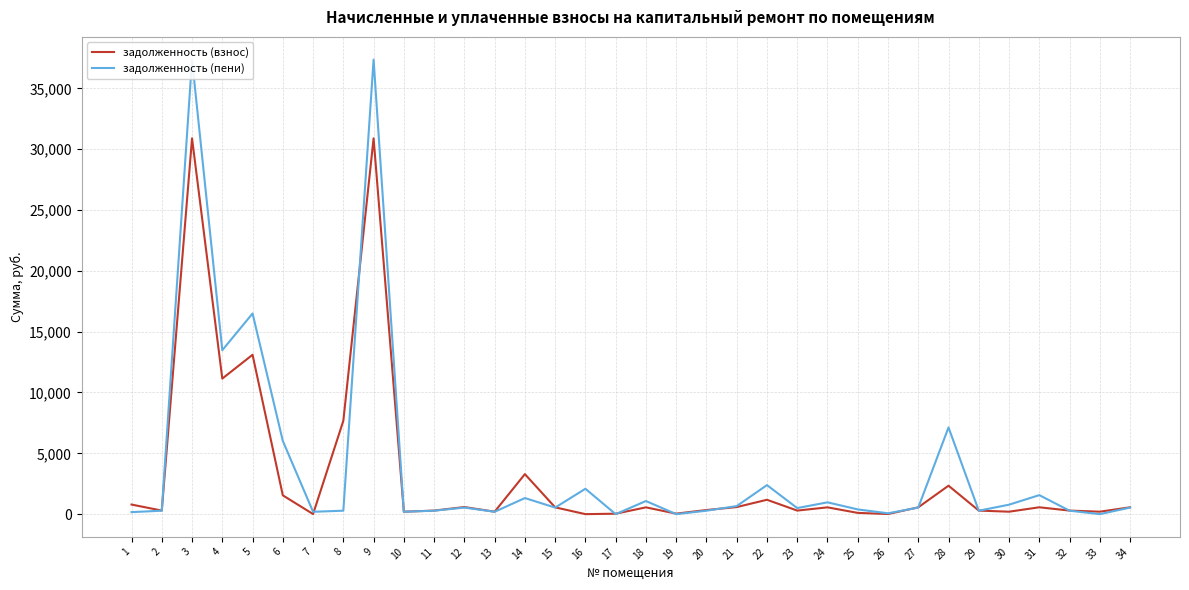

True or false: задолженность (взнос) has a value of 78.9 at 30.

False